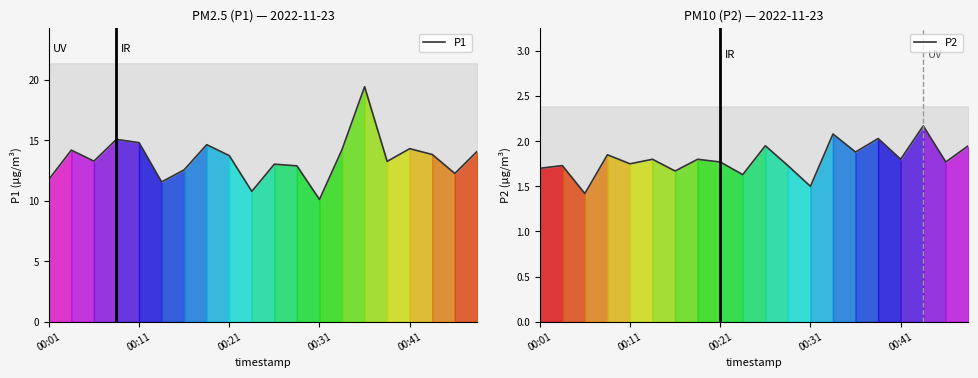

What is the minimum value for P2?

1.4